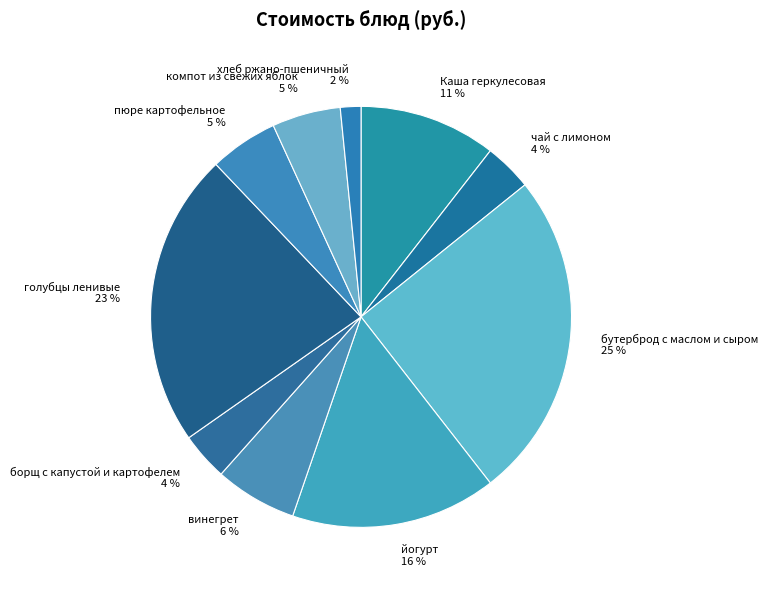

Does йогурт account for over 50% of the chart?

No